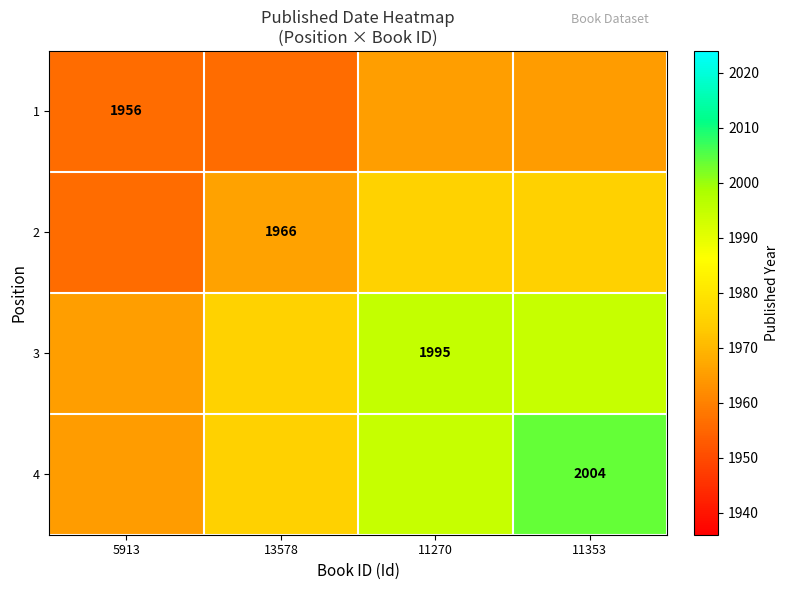

Which has a higher value, 5913 or 11353?

11353